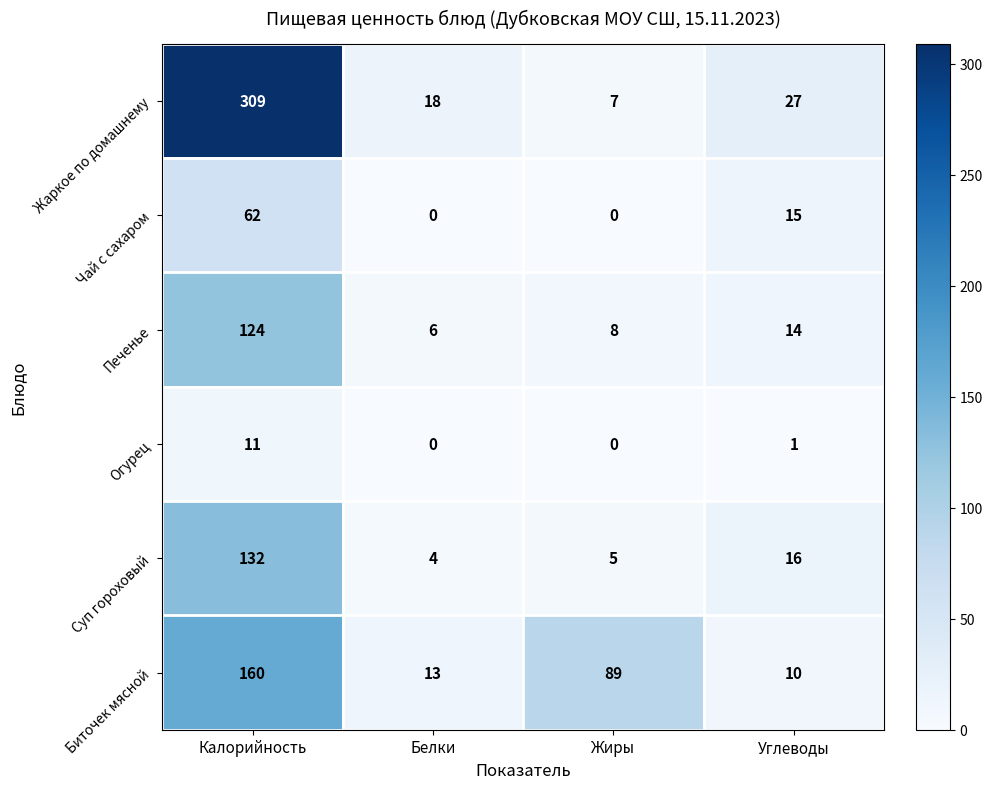

Which series changed the most between Белки and Углеводы?

Чай с сахаром